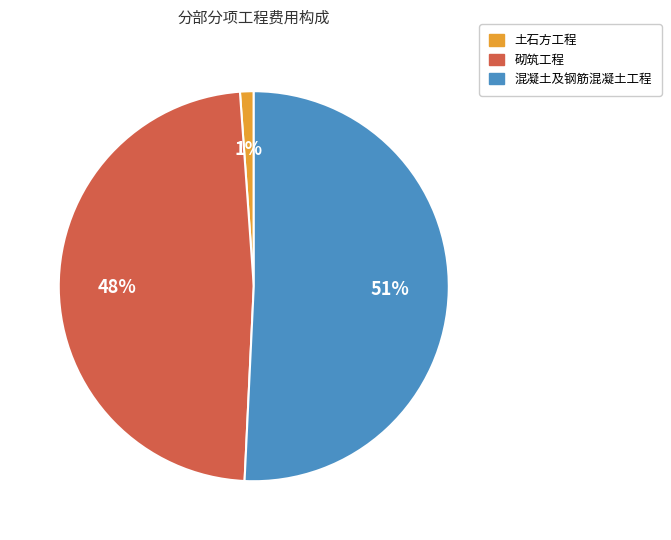

The 土石方工程 slice represents 1% of the pie. True or false?

True